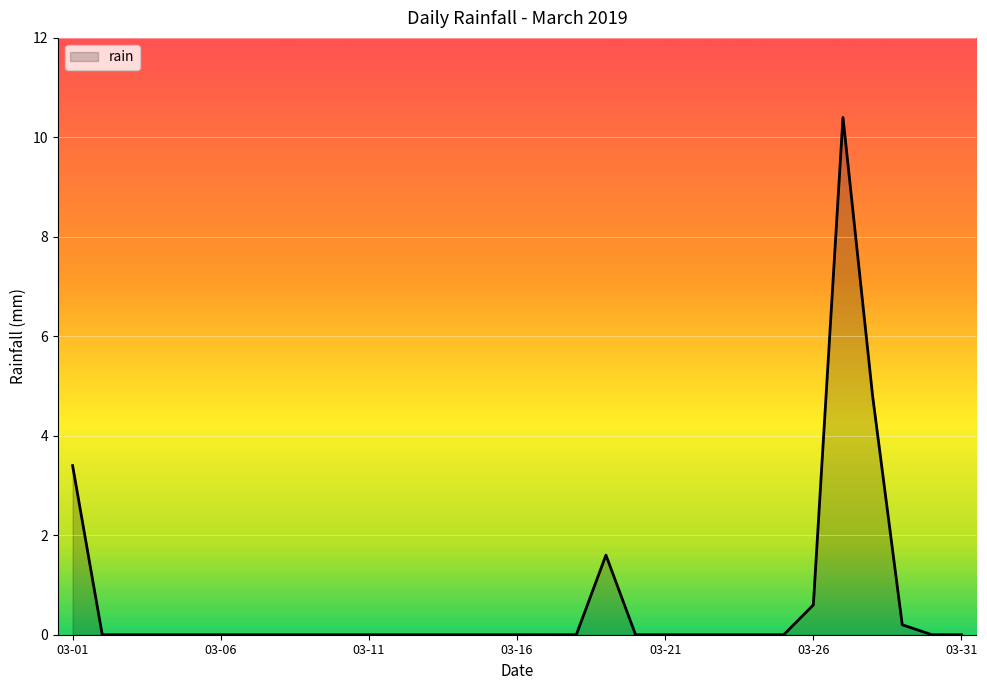

What is the difference between the maximum and minimum values?

10.4